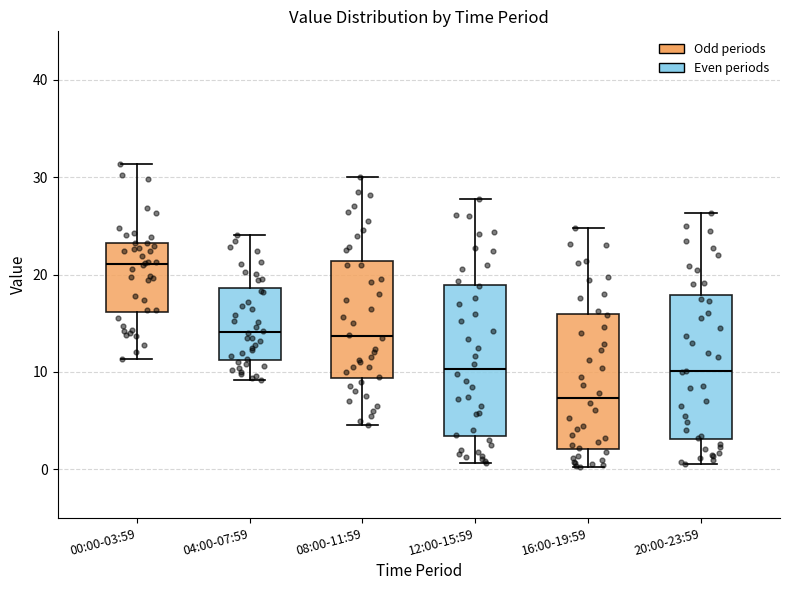

Reading left to right, transcribe this box plot: for each box, give where its median line is, the range the box spans, and where its two whiskers end, as read against the y-axis. The values are not printed on the chart, so give them approximately, as read against the axis.

00:00-03:59: median 21, box 16 to 23, whiskers 11 to 31
04:00-07:59: median 14, box 11 to 19, whiskers 9 to 24
08:00-11:59: median 14, box 9 to 21, whiskers 5 to 30
12:00-15:59: median 10, box 3 to 19, whiskers 1 to 28
16:00-19:59: median 7, box 2 to 16, whiskers 0 to 25
20:00-23:59: median 10, box 3 to 18, whiskers 1 to 26